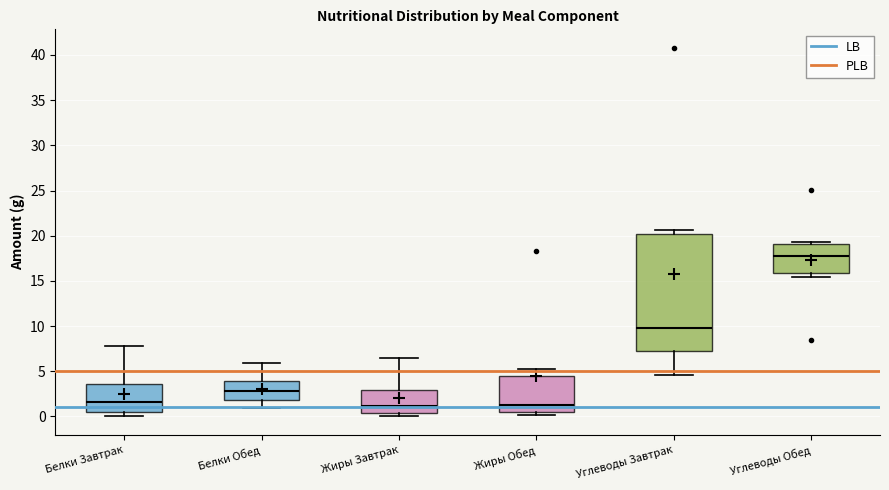

Where does the upper whisker of the box for Жиры Завтрак end on the y-axis? The values are not printed on the chart, so give them approximately, as read against the axis.

6.5